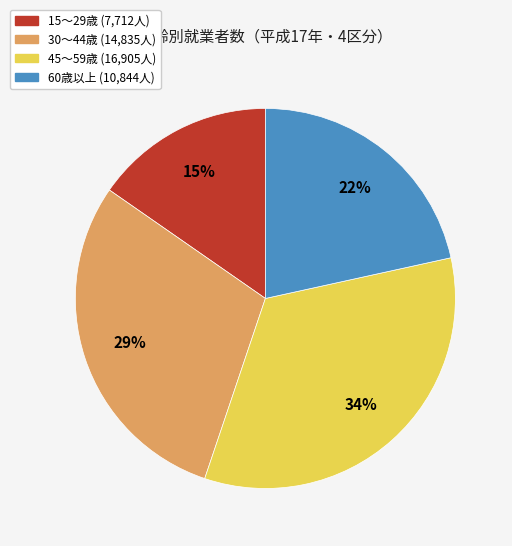

To the nearest percent, what is the average slice percentage?

25%